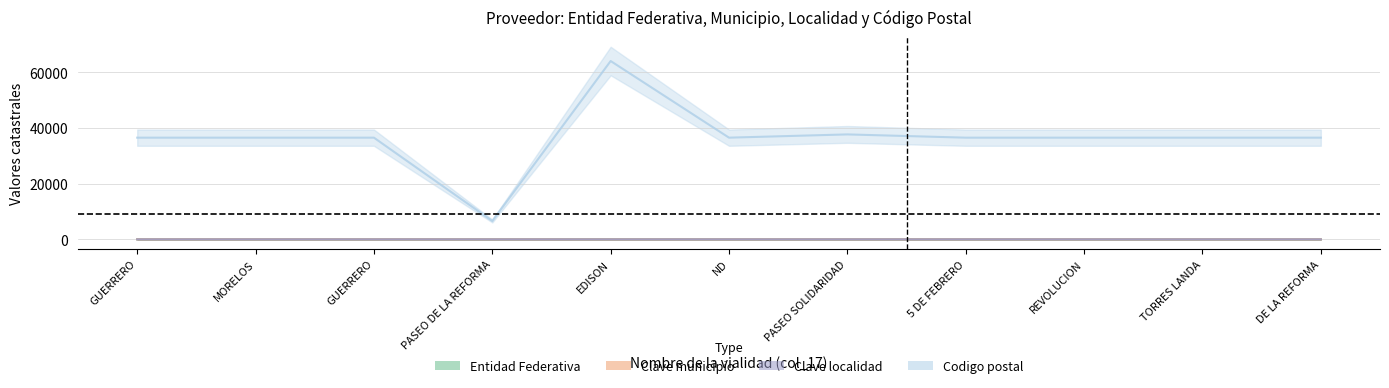

What is the average value of the Clave localidad series?

17